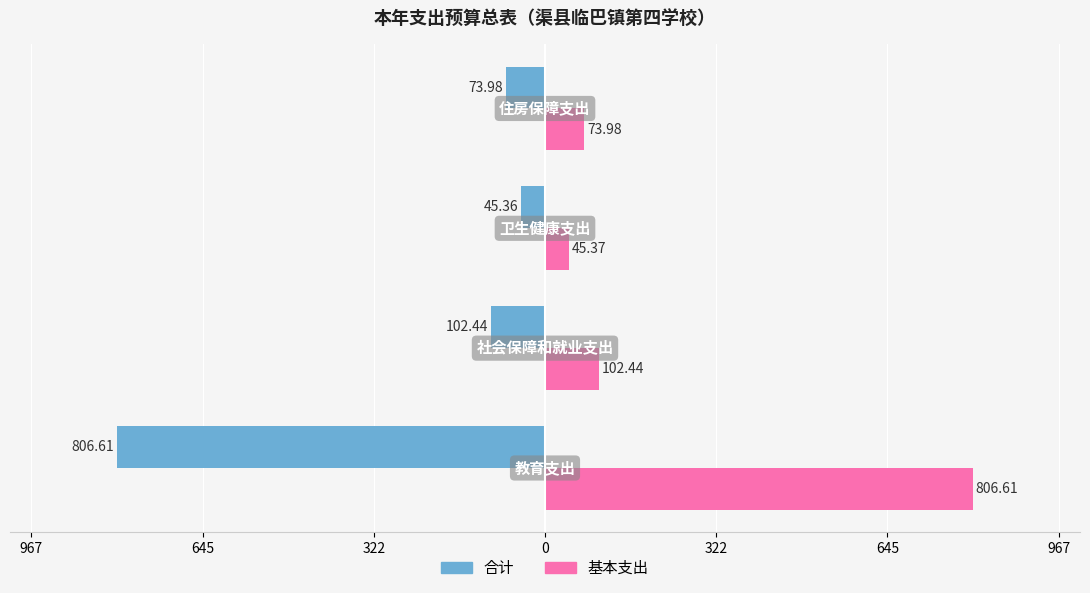

What are all the series names shown in the legend?

合计, 基本支出